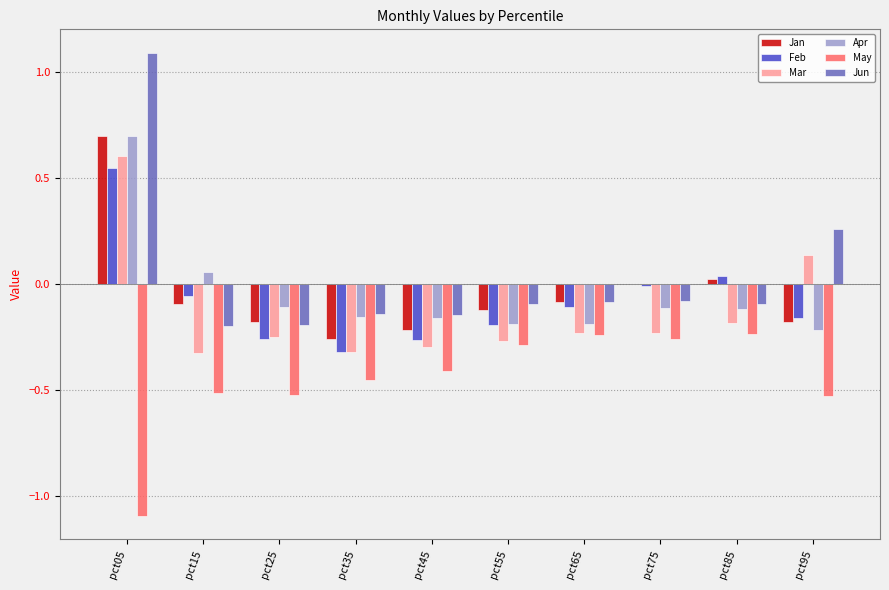

What is the sum of all Mar values?

-1.3